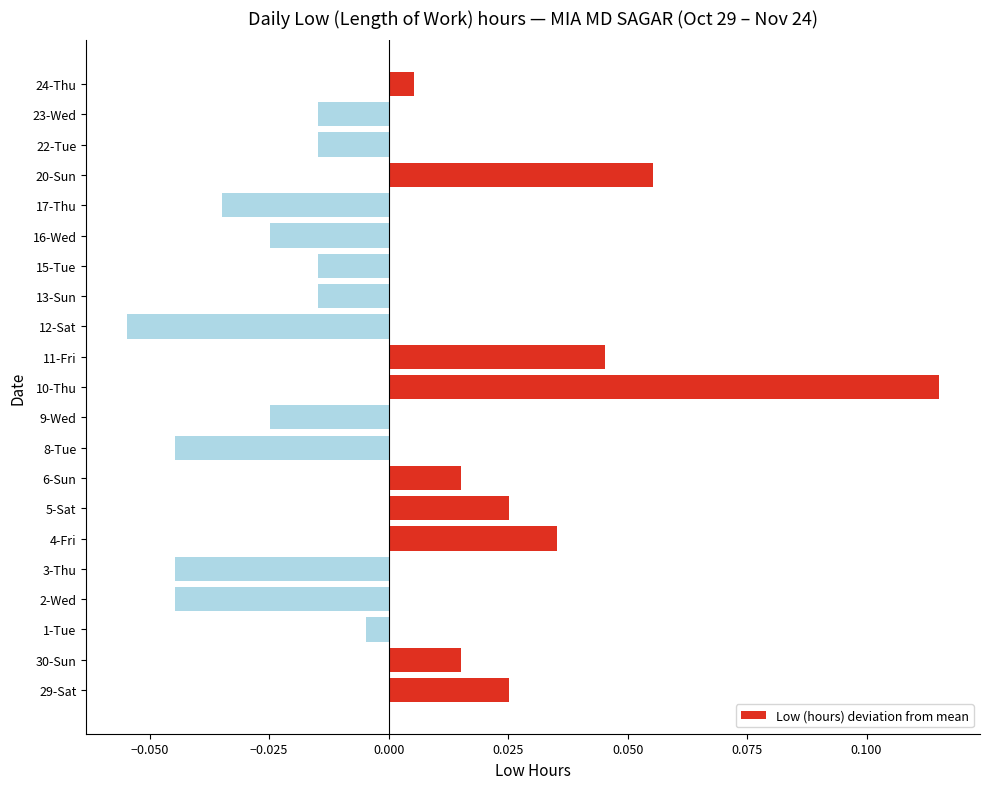

What is the difference between the maximum and second lowest values?

0.2